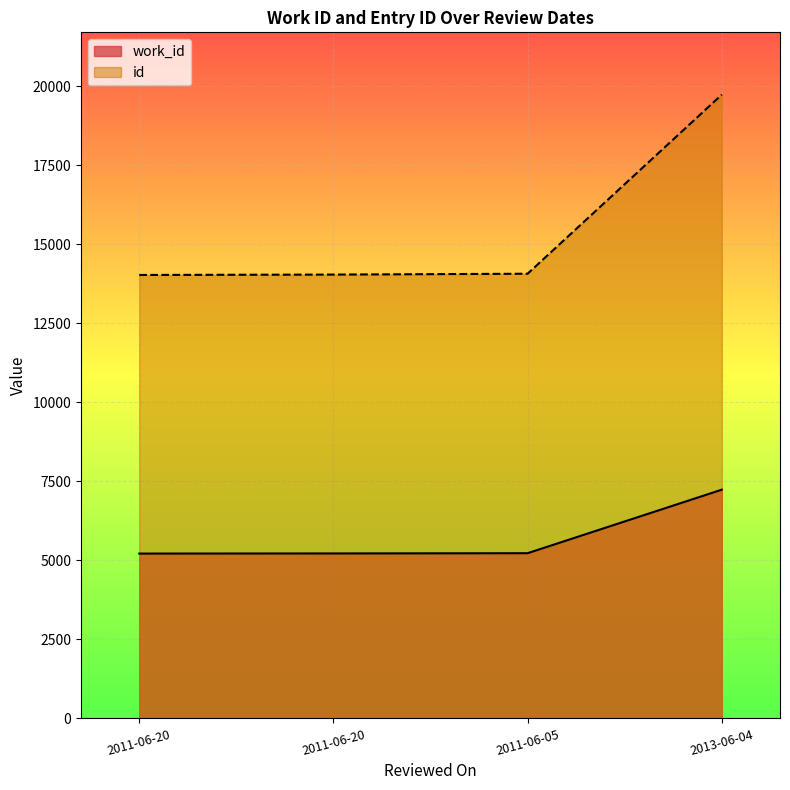

What is the difference between the second highest and minimum values in the work_id series?

12